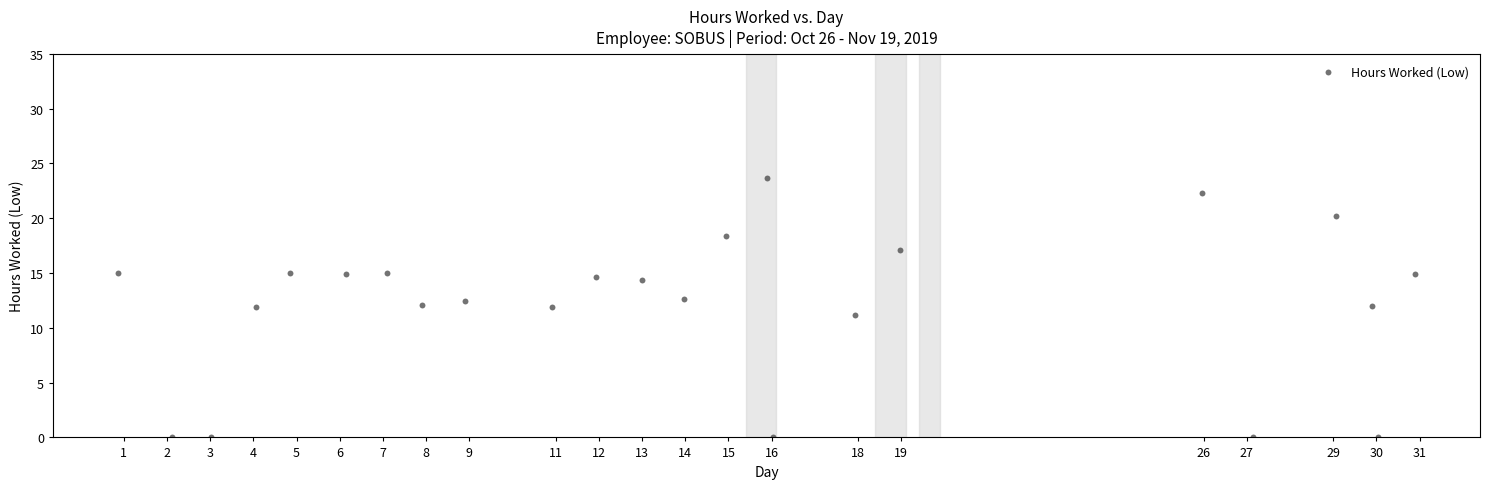

What is the range of Y values (max minus min)?

23.6